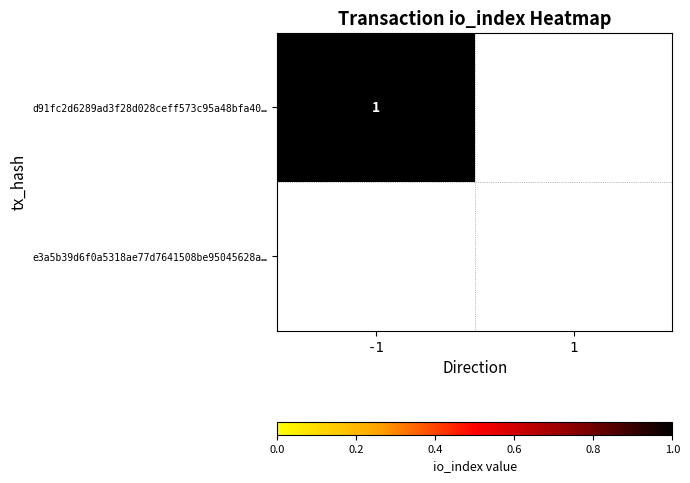

At which category is the sum across all series the highest?

-1